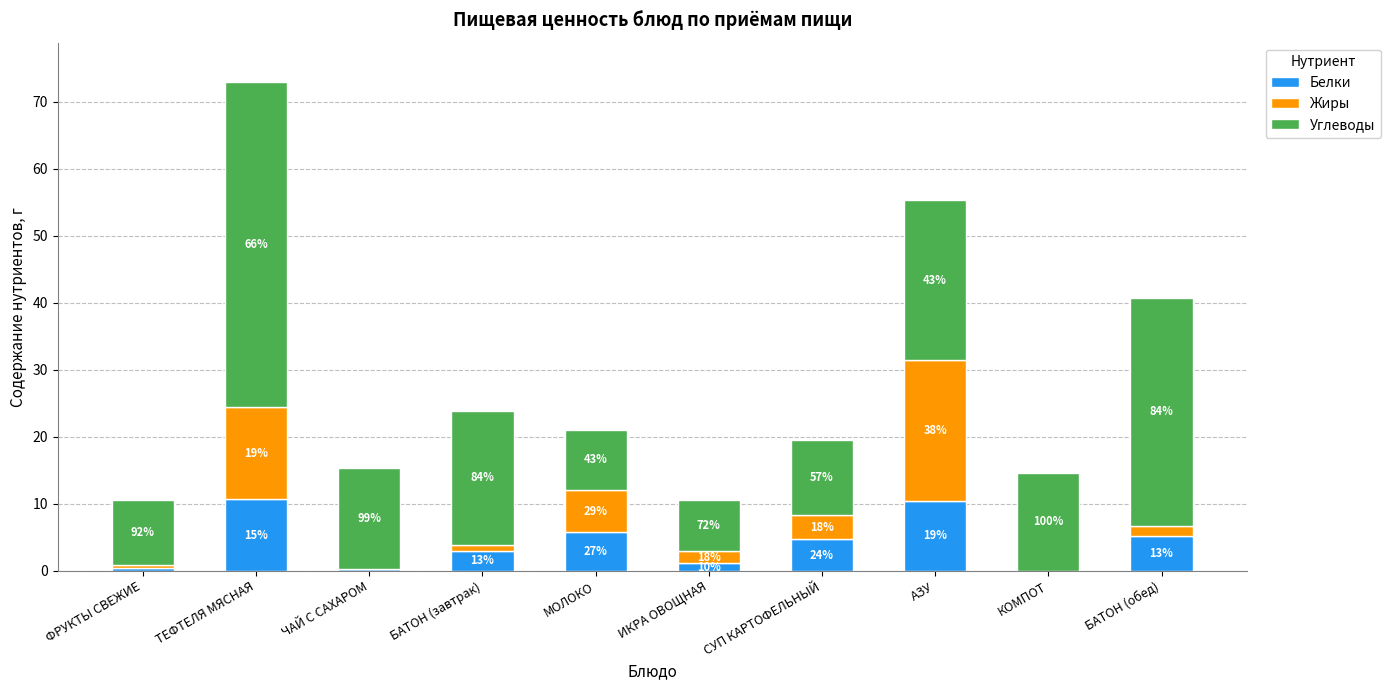

True or false: Углеводы has a value of 9.8 at ФРУКТЫ СВЕЖИЕ.

True